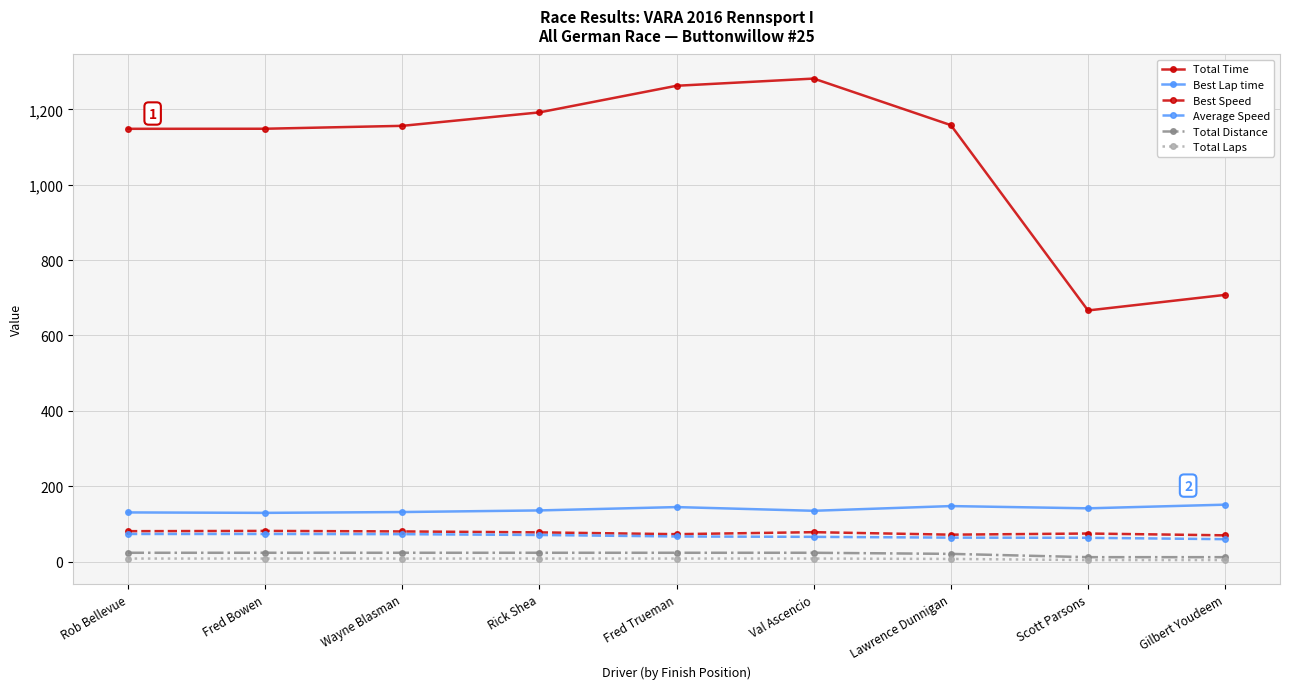

True or false: Total Distance and Best Speed cross at least once.

False